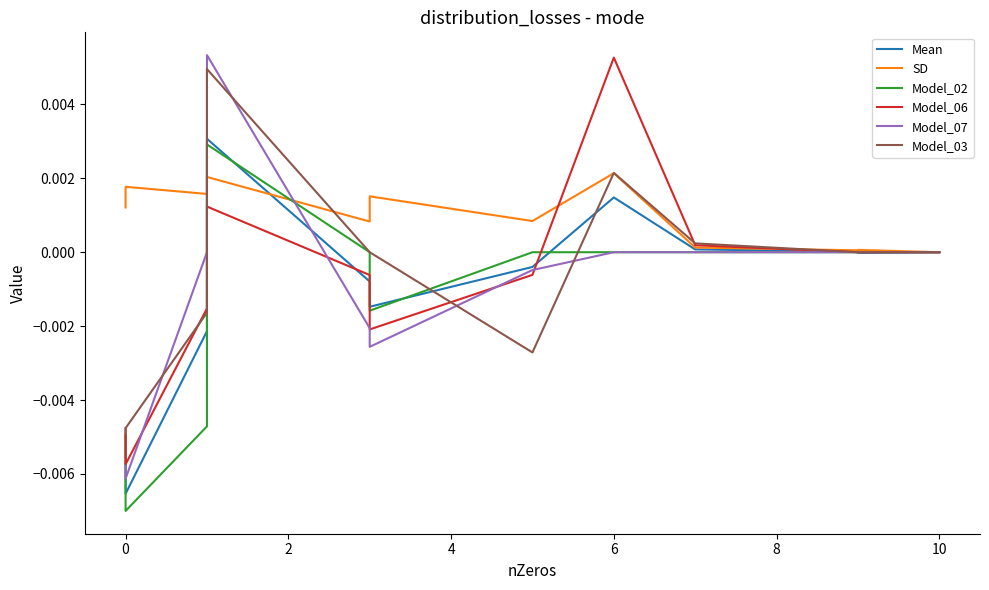

How many values in the Mean series exceed 0?

4